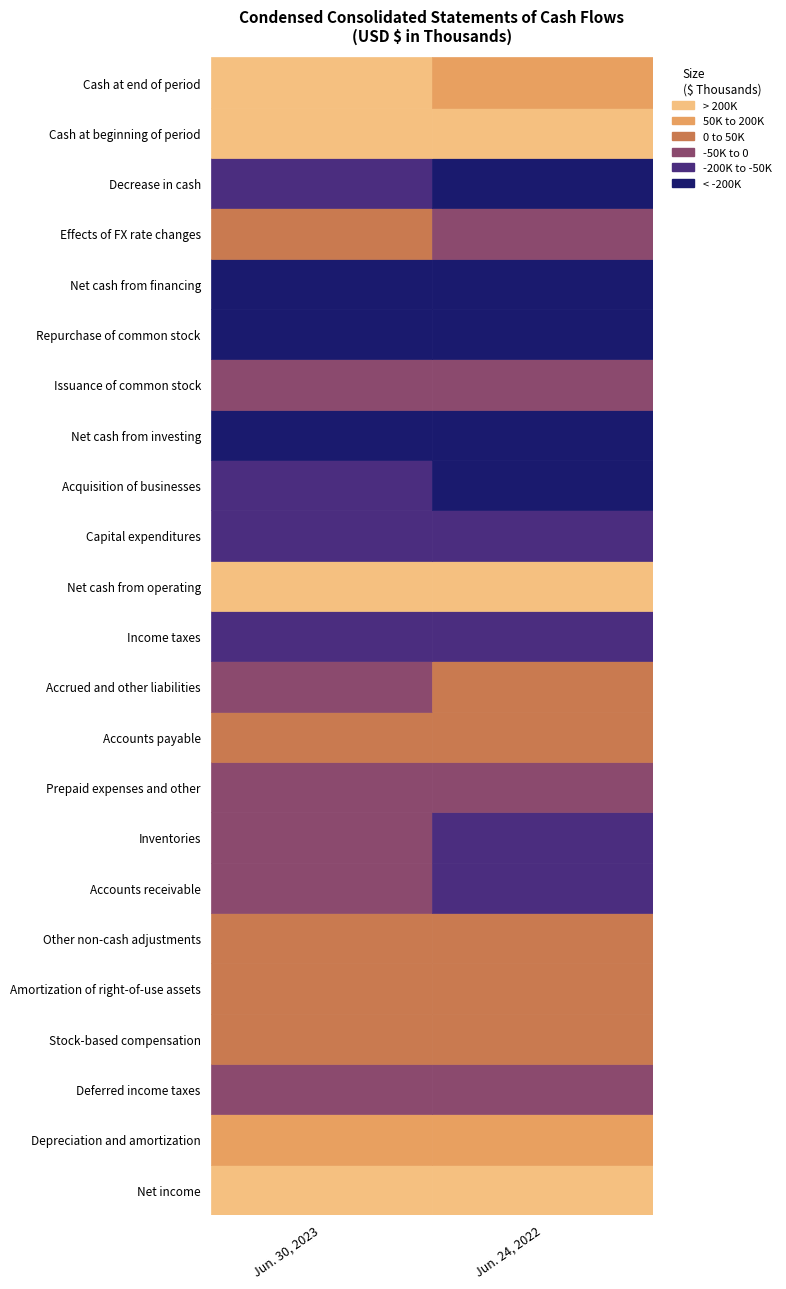

Where is Jun. 30, 2023 nearest to the value 66072?

1